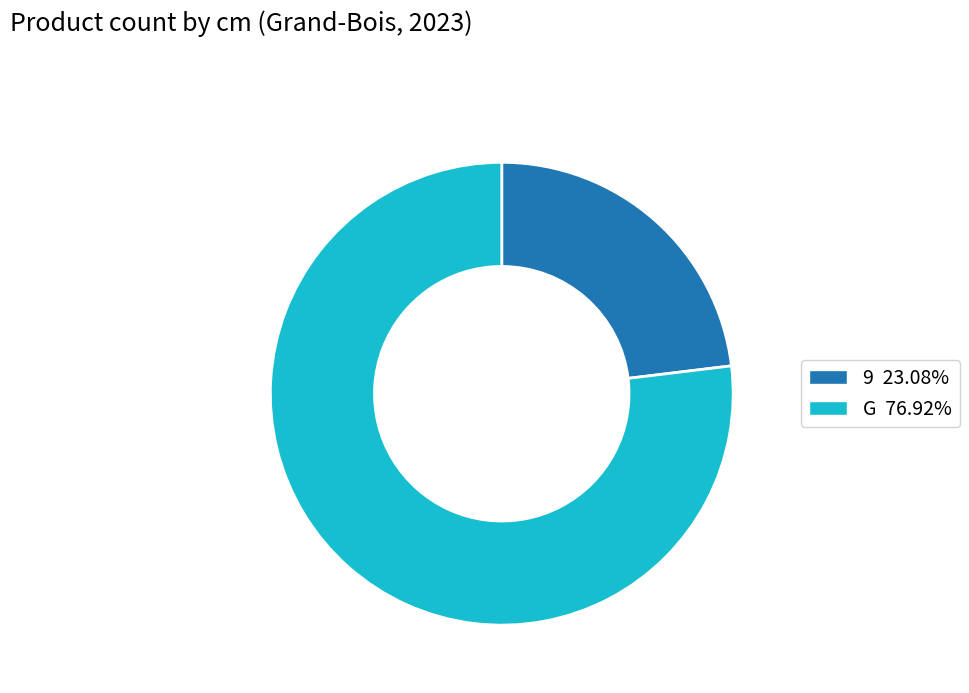

What is the ratio of the value at G 76.92% to the value at 9 23.08%?

3.3